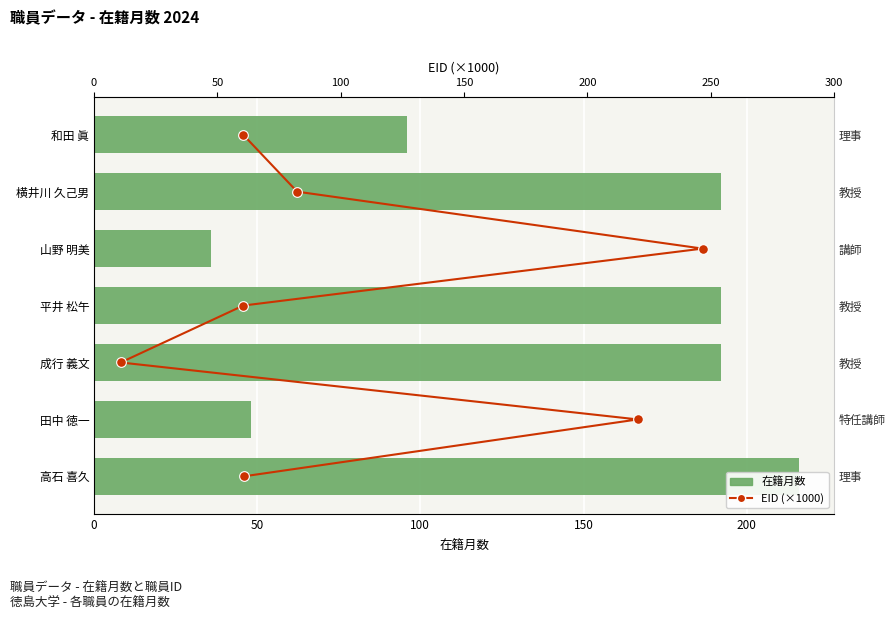

What position from the right is 100?

5